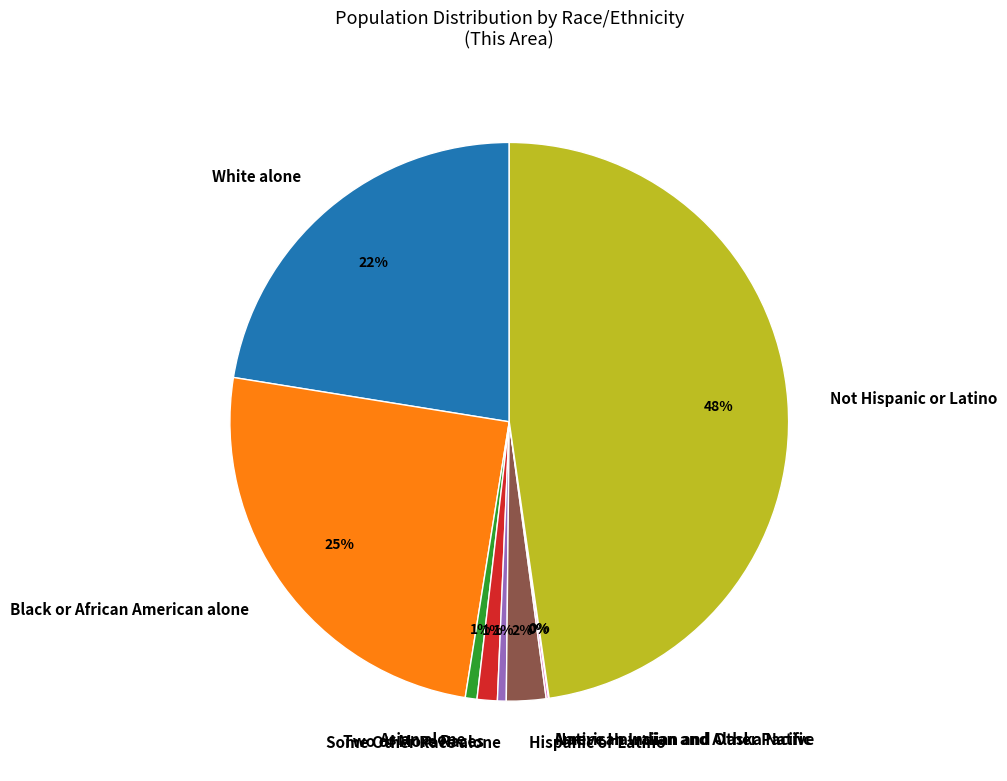

To the nearest percent, what is the difference between the largest and smallest slice percentages?

48%